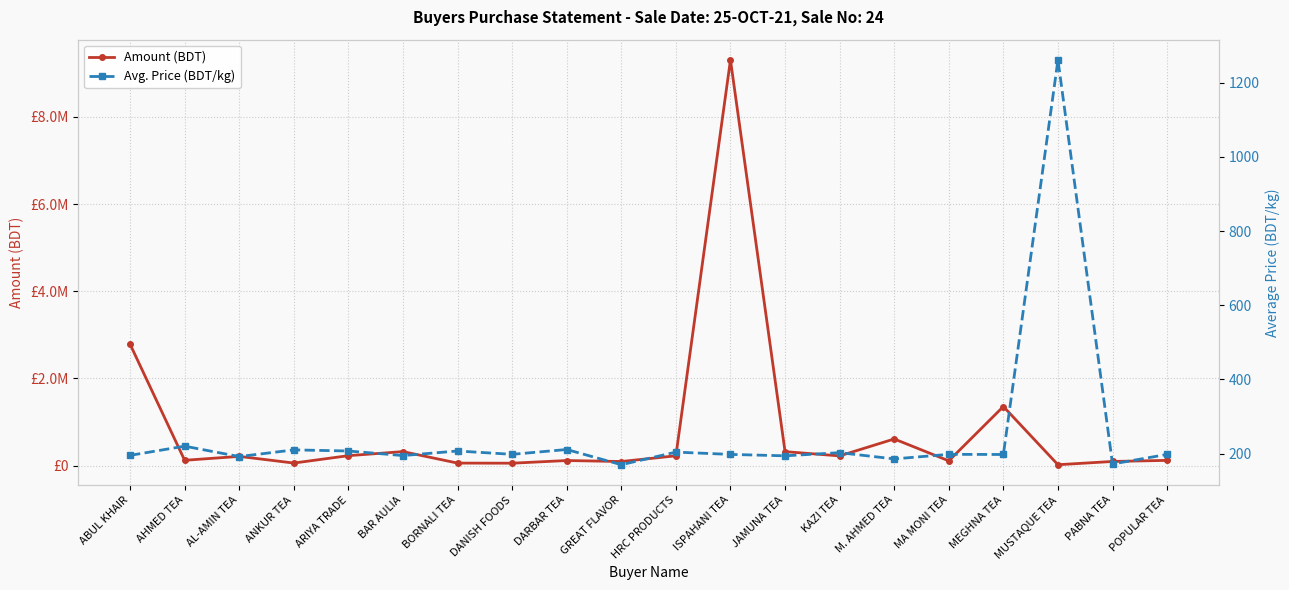

Which label corresponds to the smallest value in the chart?

GREAT FLAVOR